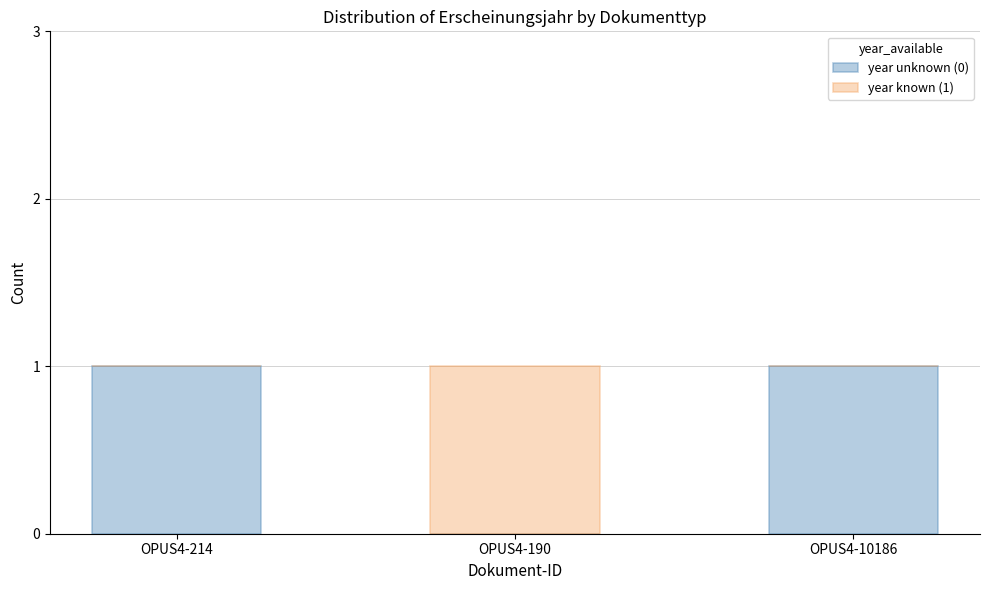

The value of year unknown (0) at OPUS4-10186 is 0. True or false?

False